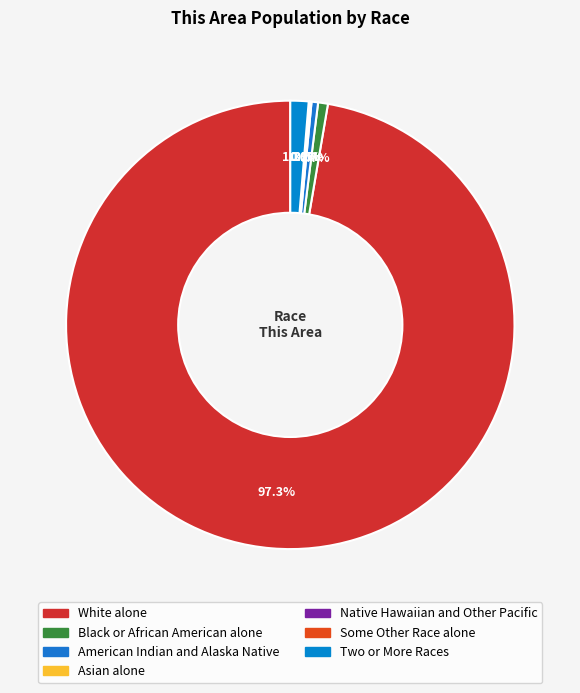

Is it true that White alone is 99% of the pie?

False